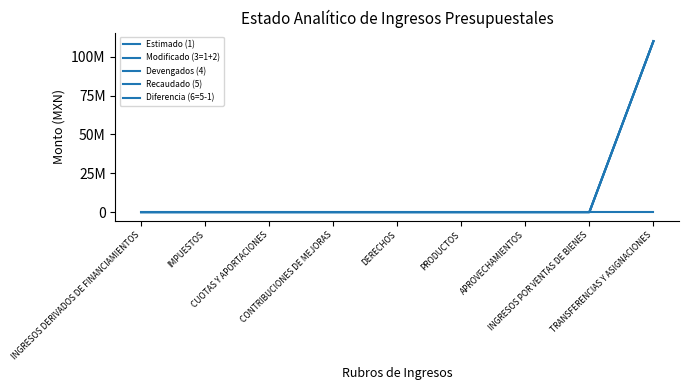

Is this an area chart (filled region under the line)?

No